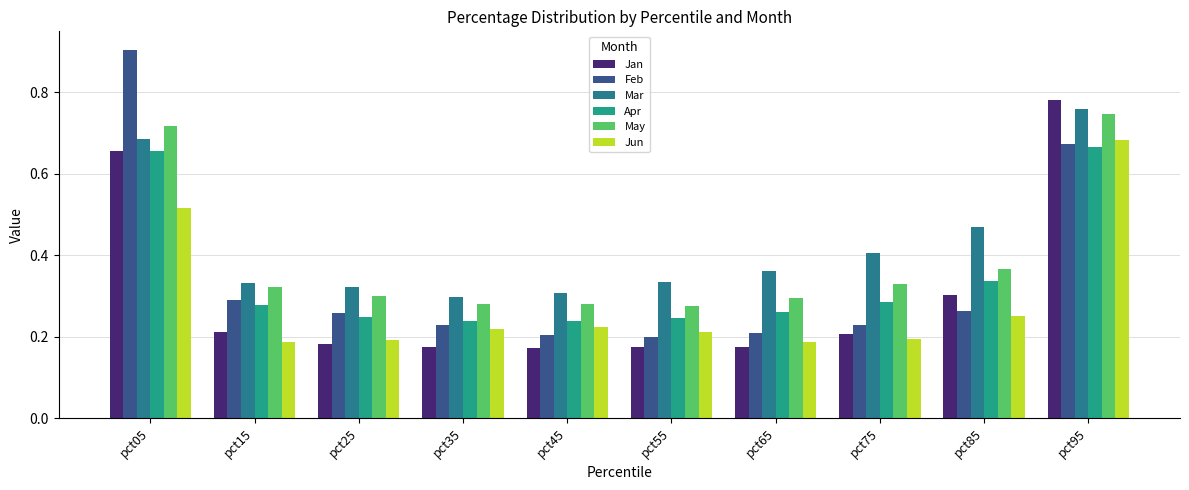

Reading left to right, list all the values displayed in this chart.

Jan: 0.7	0.2	0.2	0.2	0.2	0.2	0.2	0.2	0.3	0.8
Feb: 0.9	0.3	0.3	0.2	0.2	0.2	0.2	0.2	0.3	0.7
Mar: 0.7	0.3	0.3	0.3	0.3	0.3	0.4	0.4	0.5	0.8
Apr: 0.7	0.3	0.2	0.2	0.2	0.2	0.3	0.3	0.3	0.7
May: 0.7	0.3	0.3	0.3	0.3	0.3	0.3	0.3	0.4	0.7
Jun: 0.5	0.2	0.2	0.2	0.2	0.2	0.2	0.2	0.3	0.7